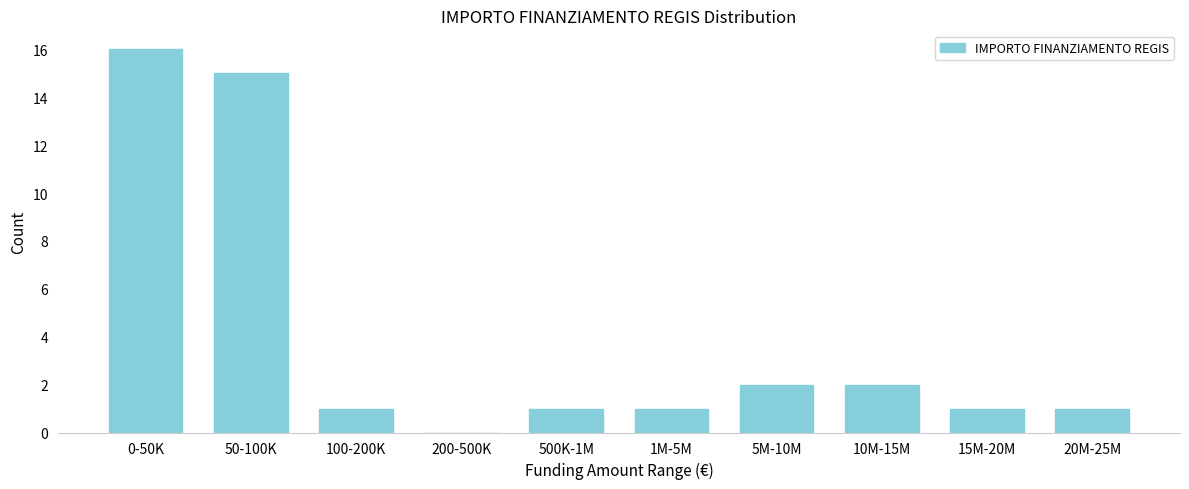

Reading left to right, what are all the values shown in this chart?

0-50K=16	50-100K=15	100-200K=1	200-500K=0	500K-1M=1	1M-5M=1	5M-10M=2	10M-15M=2	15M-20M=1	20M-25M=1